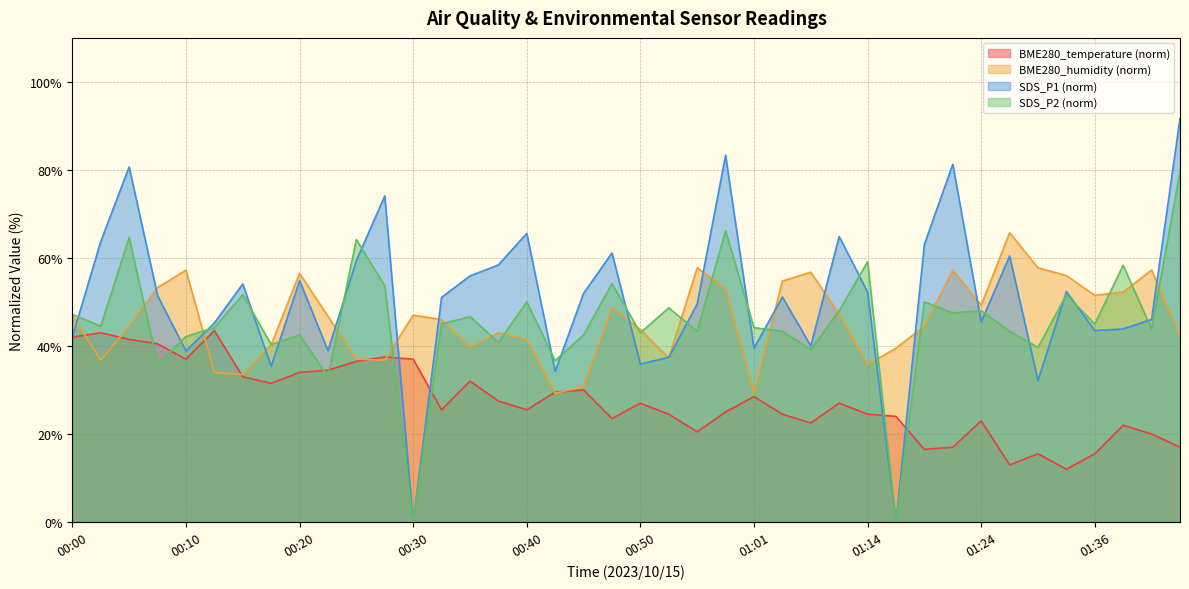

What is the maximum value for BME280_humidity?

65.7